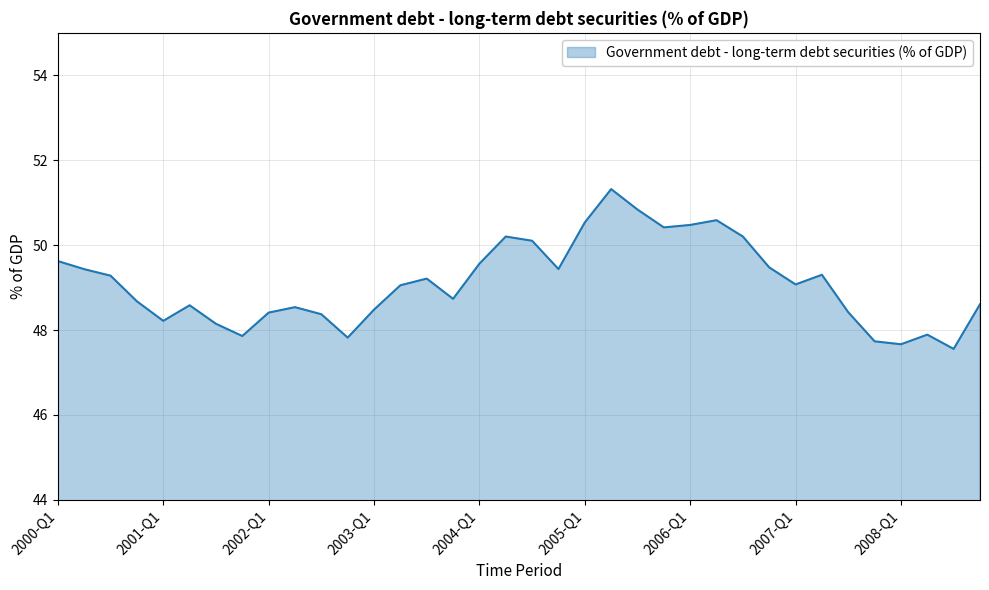

How many lines are shown in the chart?

1